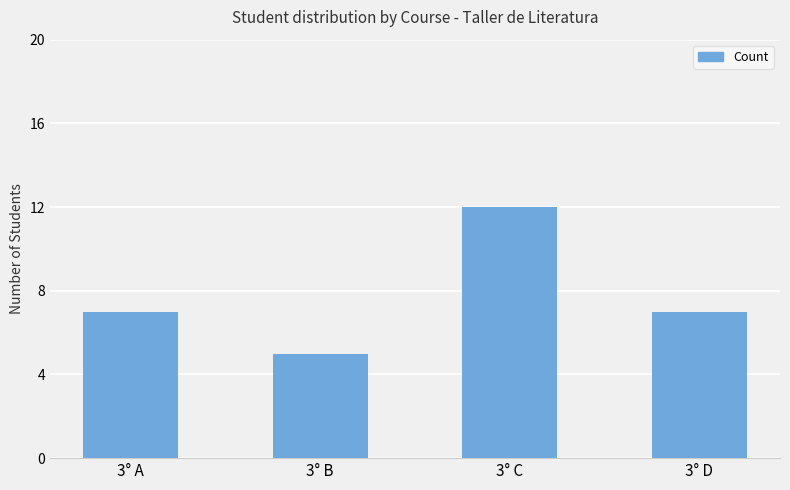

What is the difference between the maximum and minimum values?

7